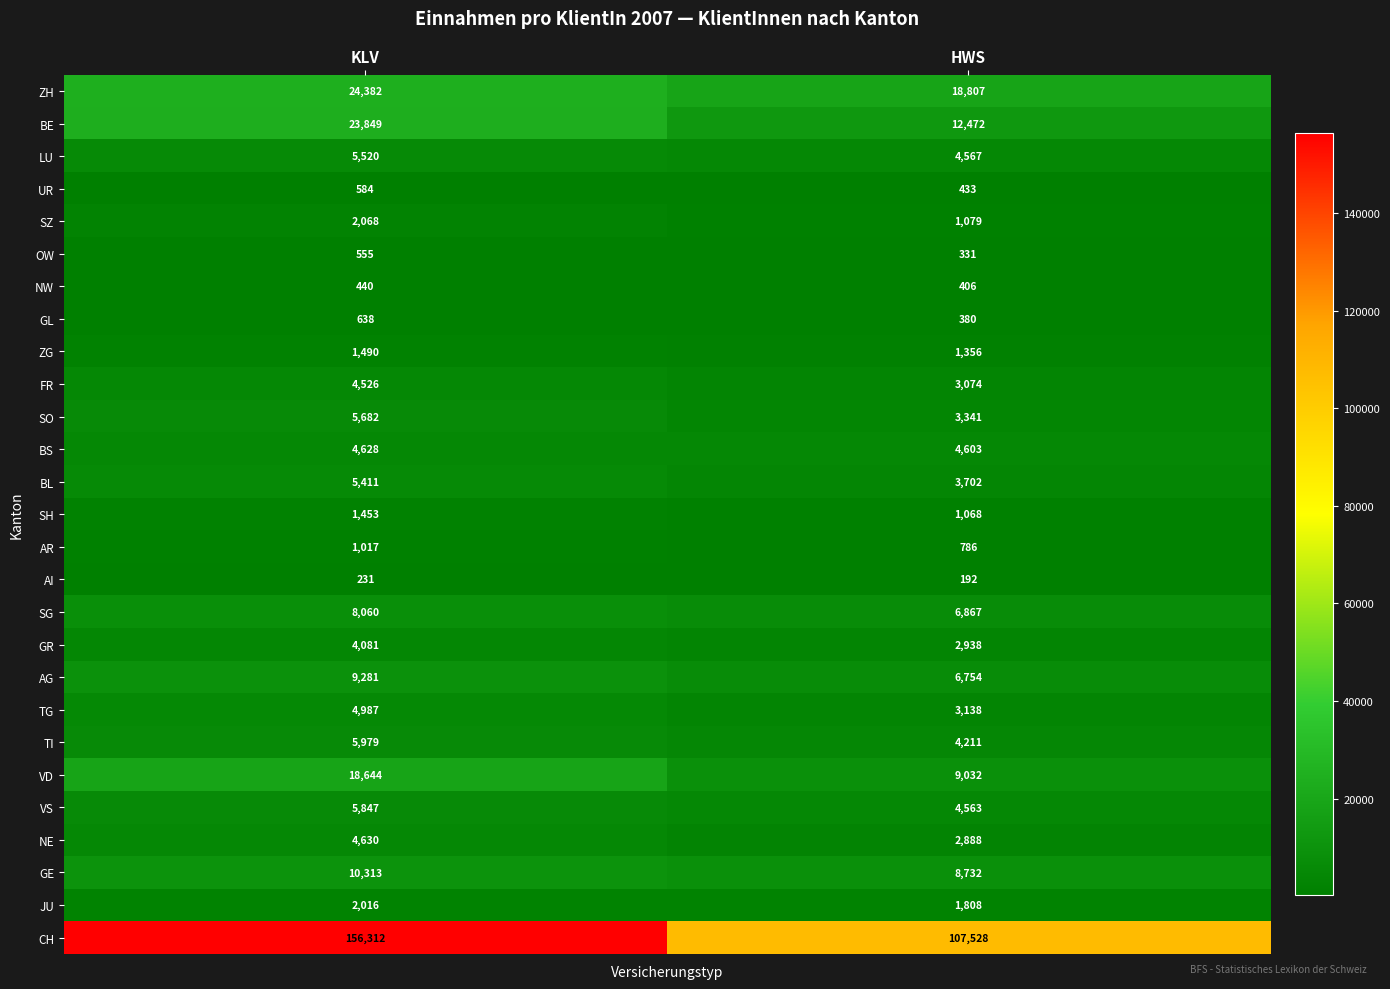

At which category is the sum across all series the highest?

KLV